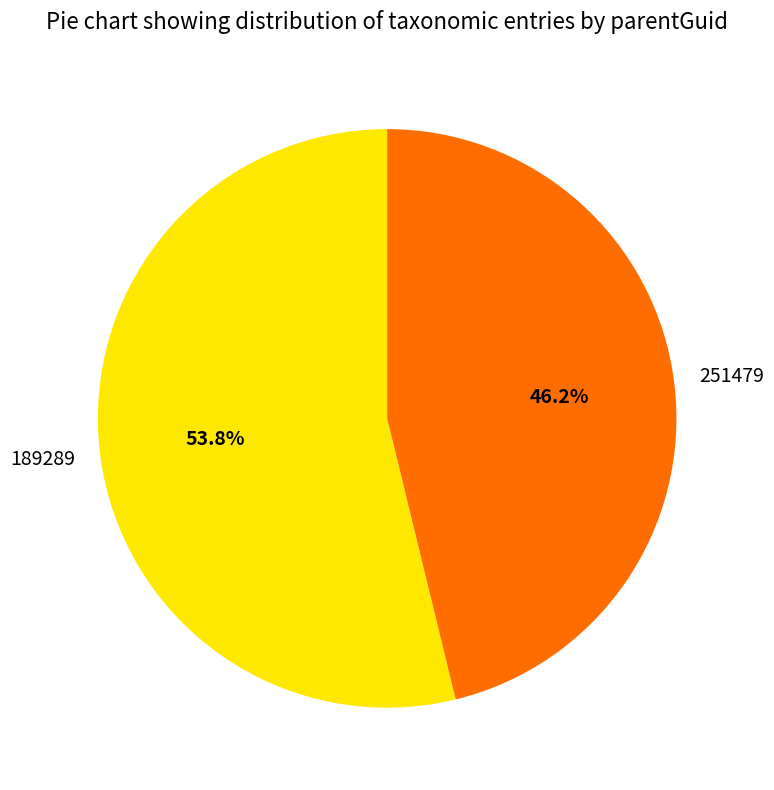

How many segments does this pie chart have?

2